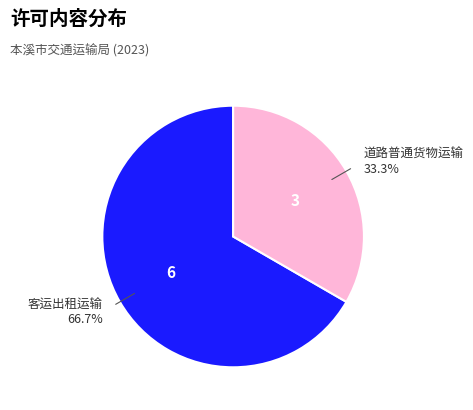

Is there a majority slice in this chart?

Yes